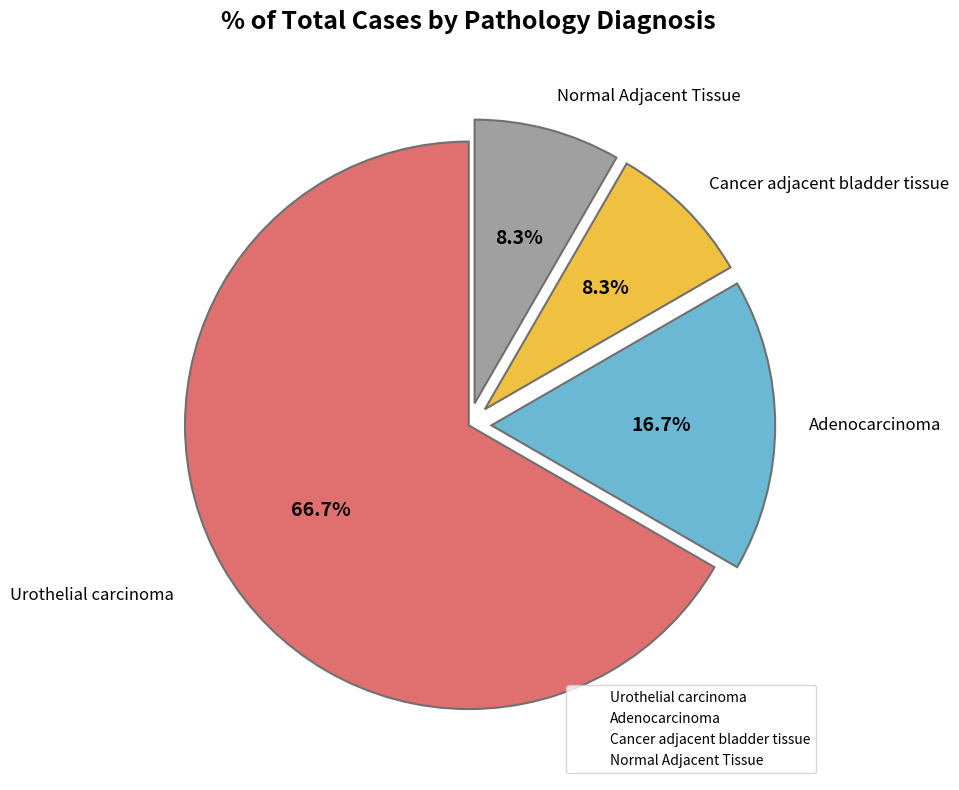

Between Normal Adjacent Tissue and Urothelial carcinoma, which is larger?

Urothelial carcinoma